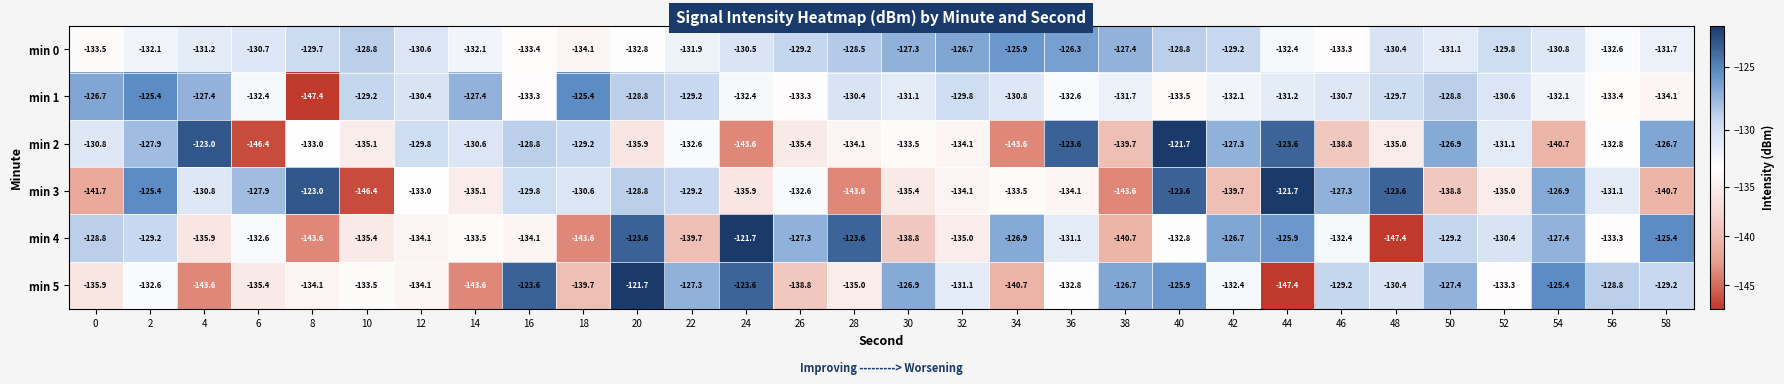

At 42, list the series in order from largest to smallest.

min 4, min 2, min 0, min 1, min 5, min 3